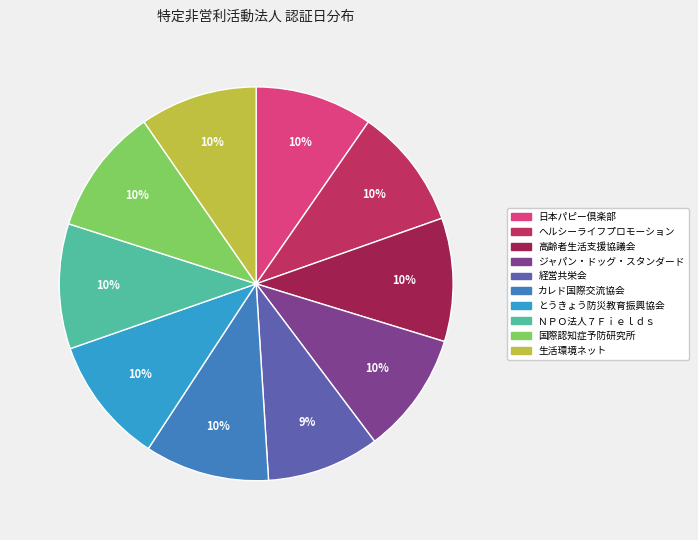

What portion of the pie excludes 生活環境ネット?

90.4%